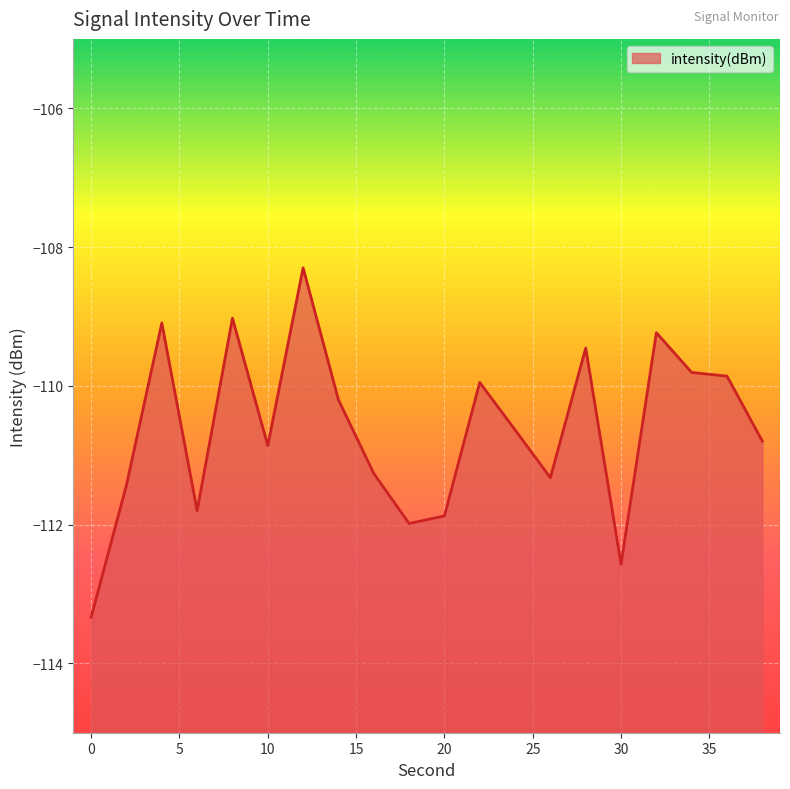

True or false: the data shows -31.6 at 30.

False